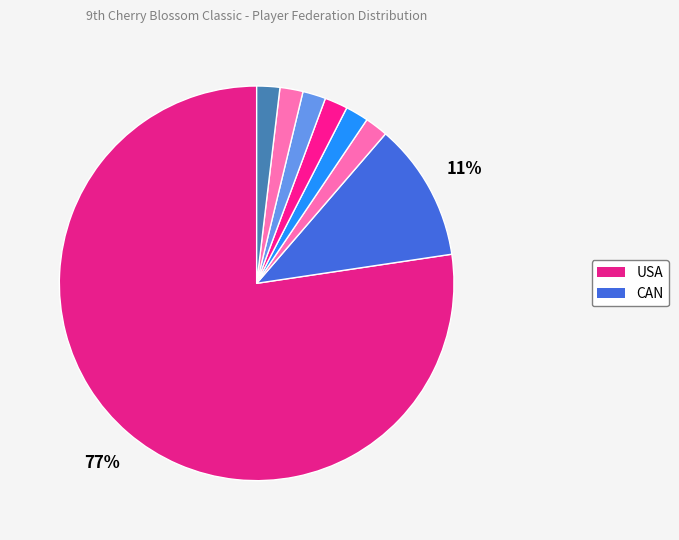

How many segments does this pie chart have?

8